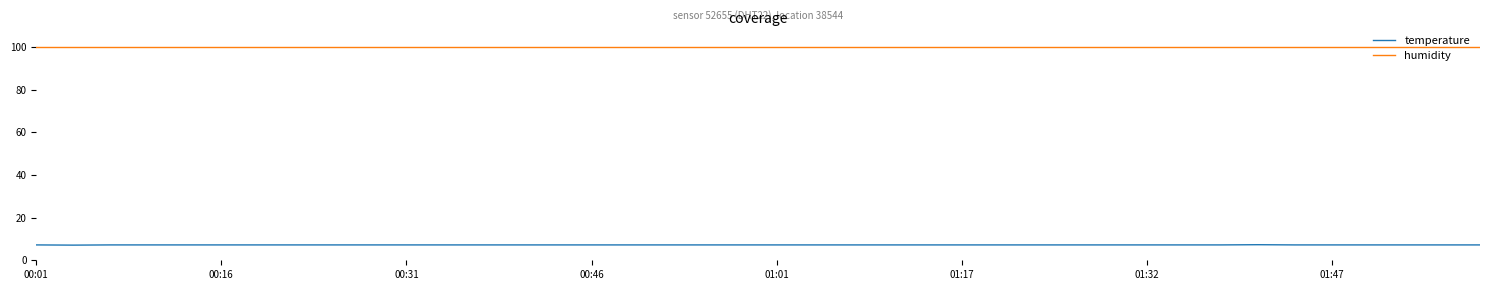

List the series in order of their overall mean, lowest first.

temperature, humidity